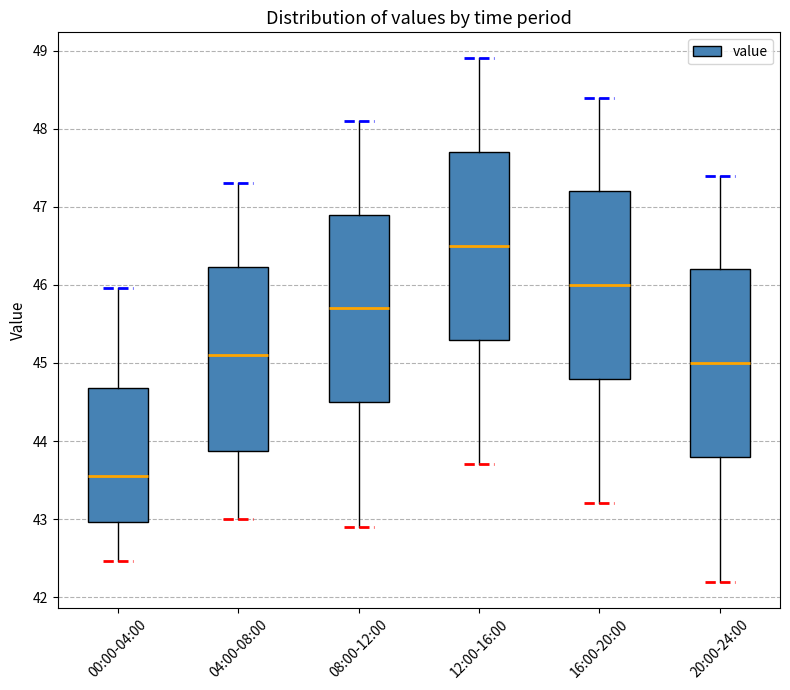

Which box has the lowest median line?

00:00-04:00